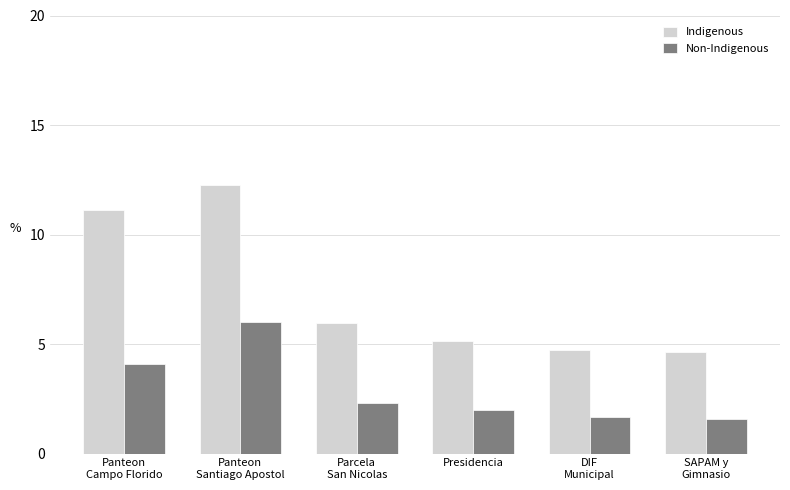

Reading left to right, list all the values displayed in this chart.

Indigenous: Panteon
Campo Florido=11.1	Panteon
Santiago Apostol=12.3	Parcela
San Nicolas=6.0	Presidencia=5.1	DIF
Municipal=4.7	SAPAM y
Gimnasio=4.6
Non-Indigenous: Panteon
Campo Florido=4.1	Panteon
Santiago Apostol=6.0	Parcela
San Nicolas=2.3	Presidencia=2.0	DIF
Municipal=1.7	SAPAM y
Gimnasio=1.6